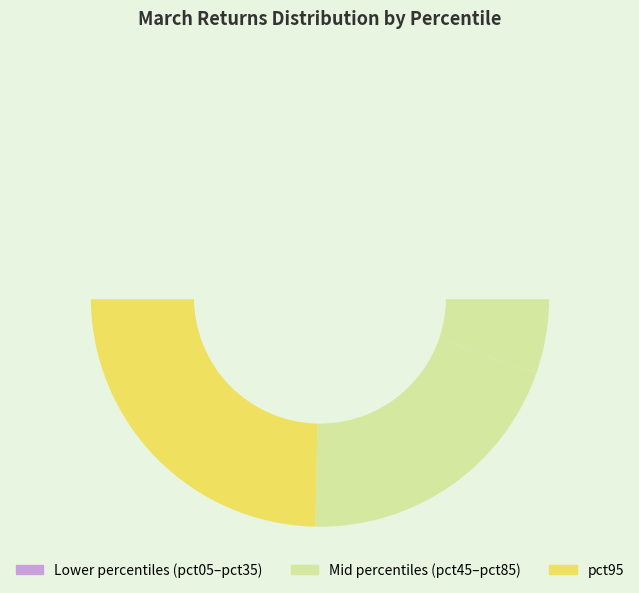

Does any single category account for the majority?

No